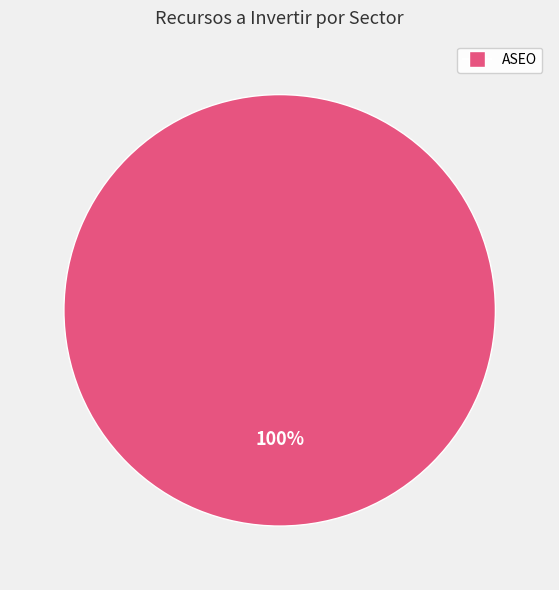

Count the number of slices in the pie.

1